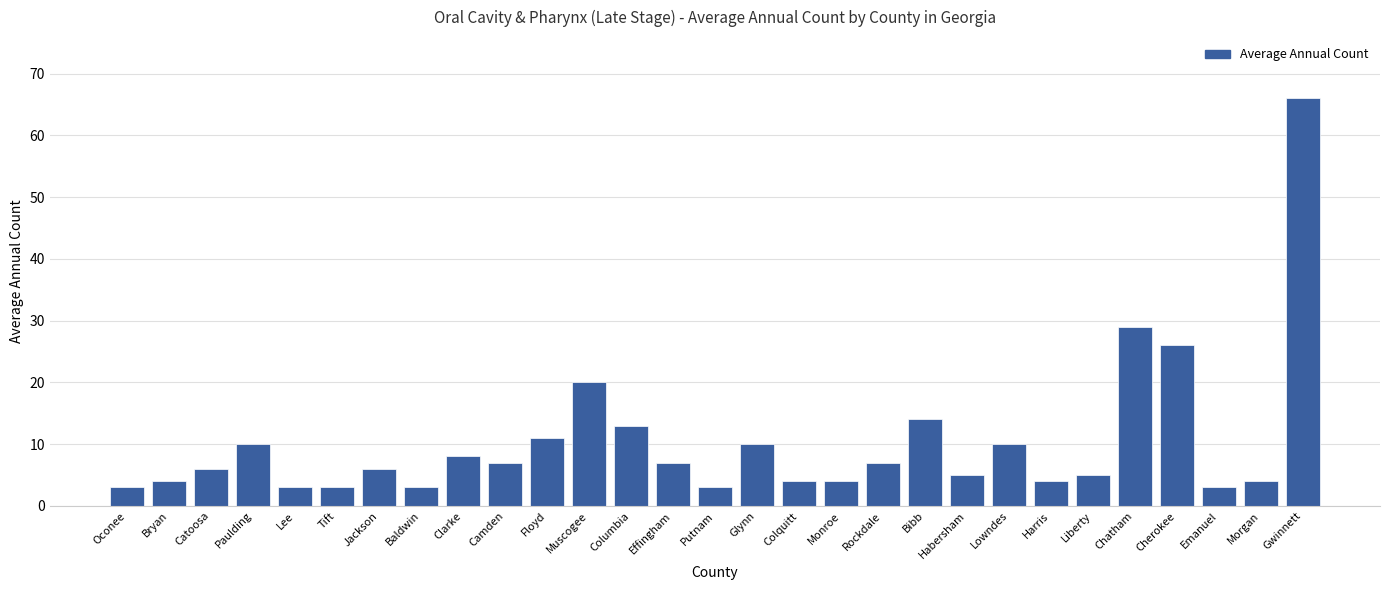

The value at Catoosa is 6. True or false?

True